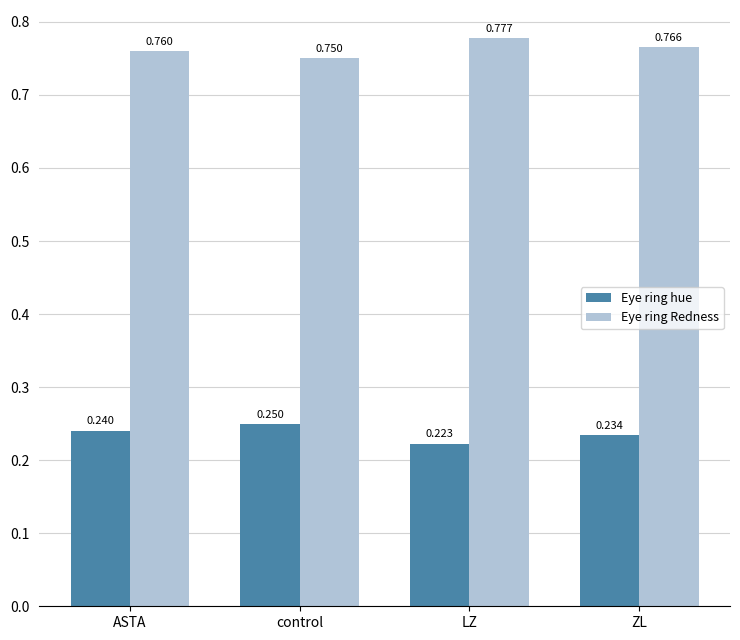

What is the total value across all series at ZL?

1.0